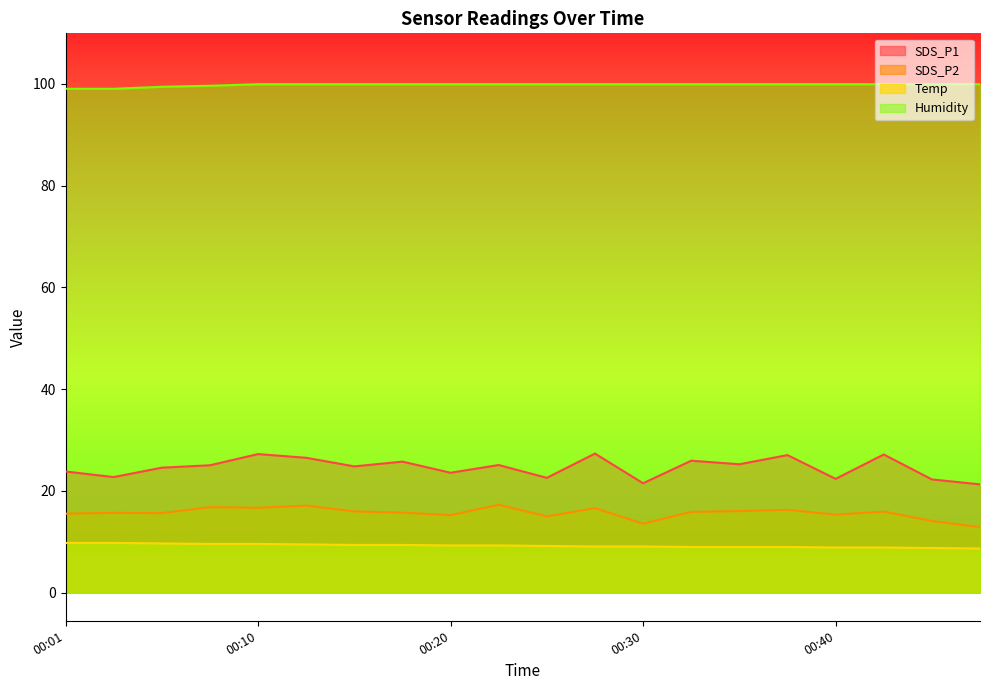

What is the sum of the Humidity values at 00:01 and 00:27?

198.9